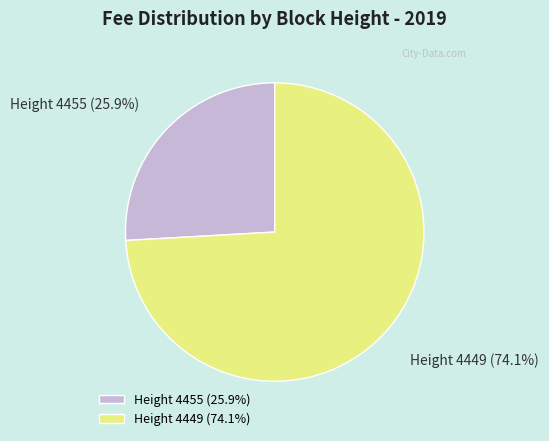

What percentage is the Height 4455 slice, to the nearest percent?

26%